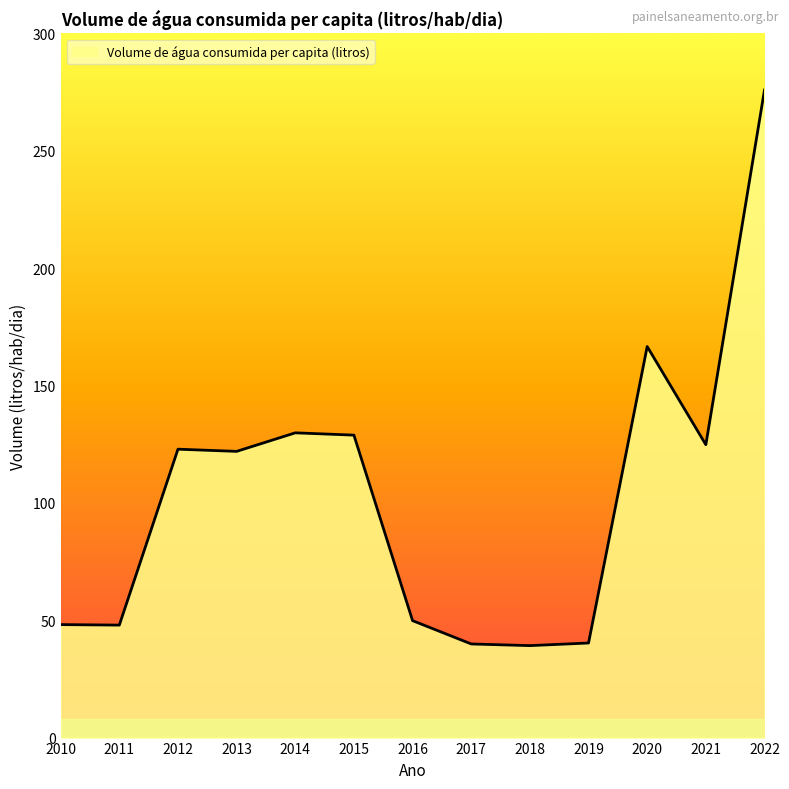

At which category does the chart reach its peak across all series?

2022